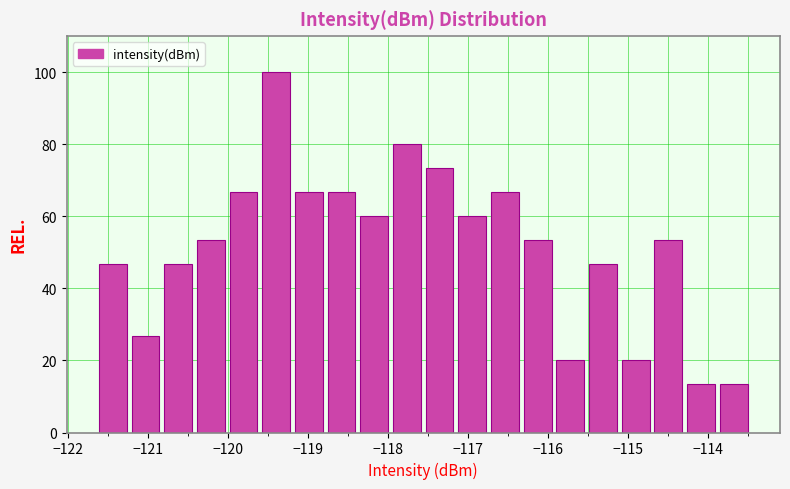

Which range on the x-axis has the tallest bar?

-119.6 to -119.2